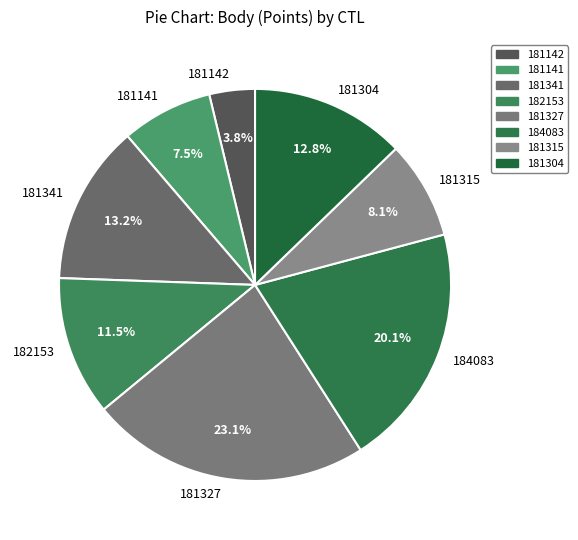

Is there a majority slice in this chart?

No